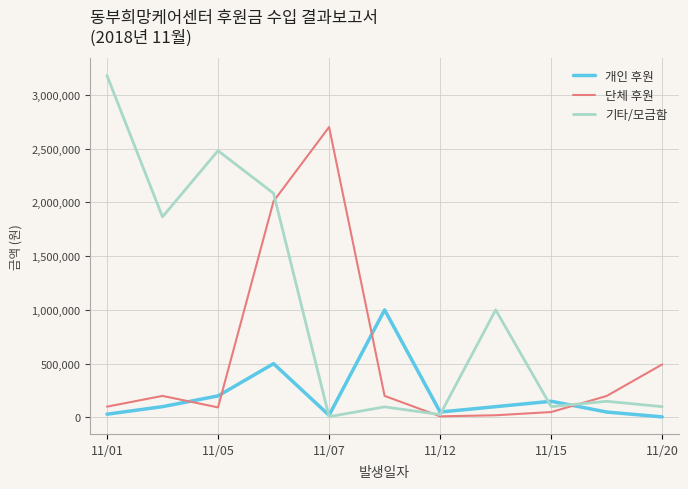

How many lines are shown in the chart?

3